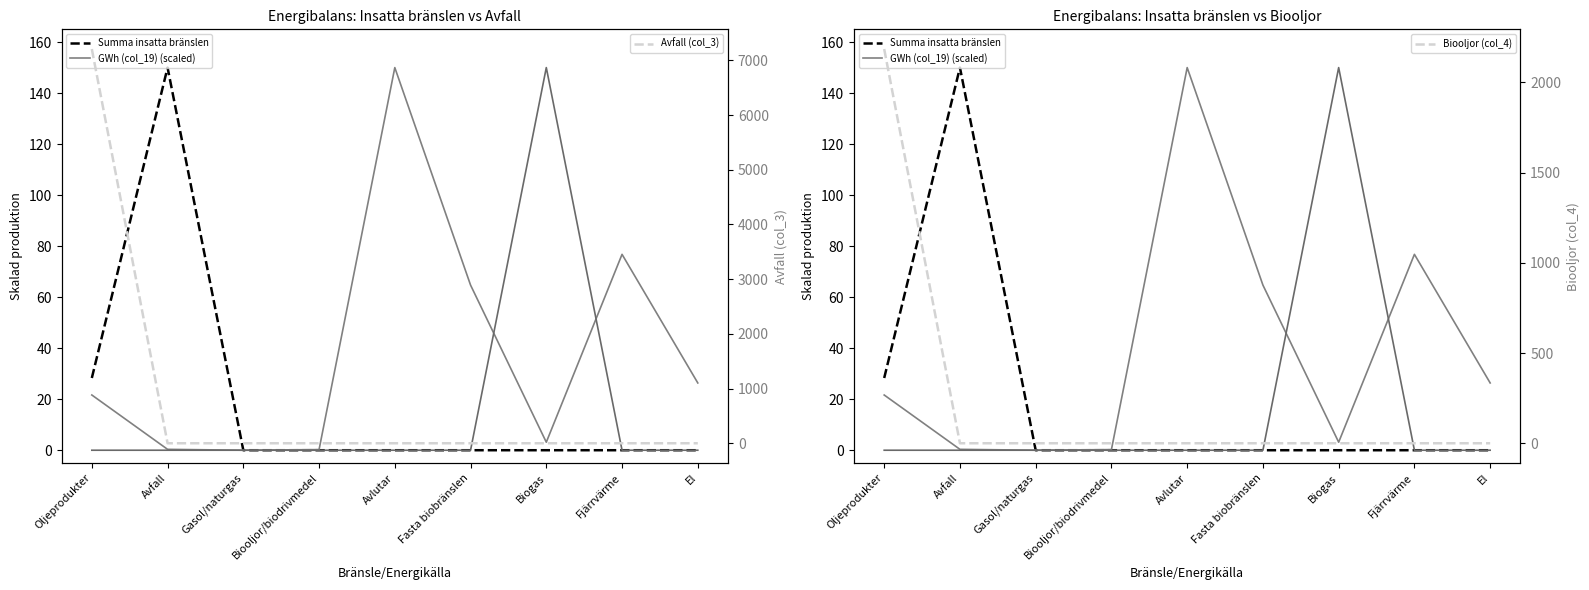

At which category does the chart reach its peak across all series?

Oljeprodukter